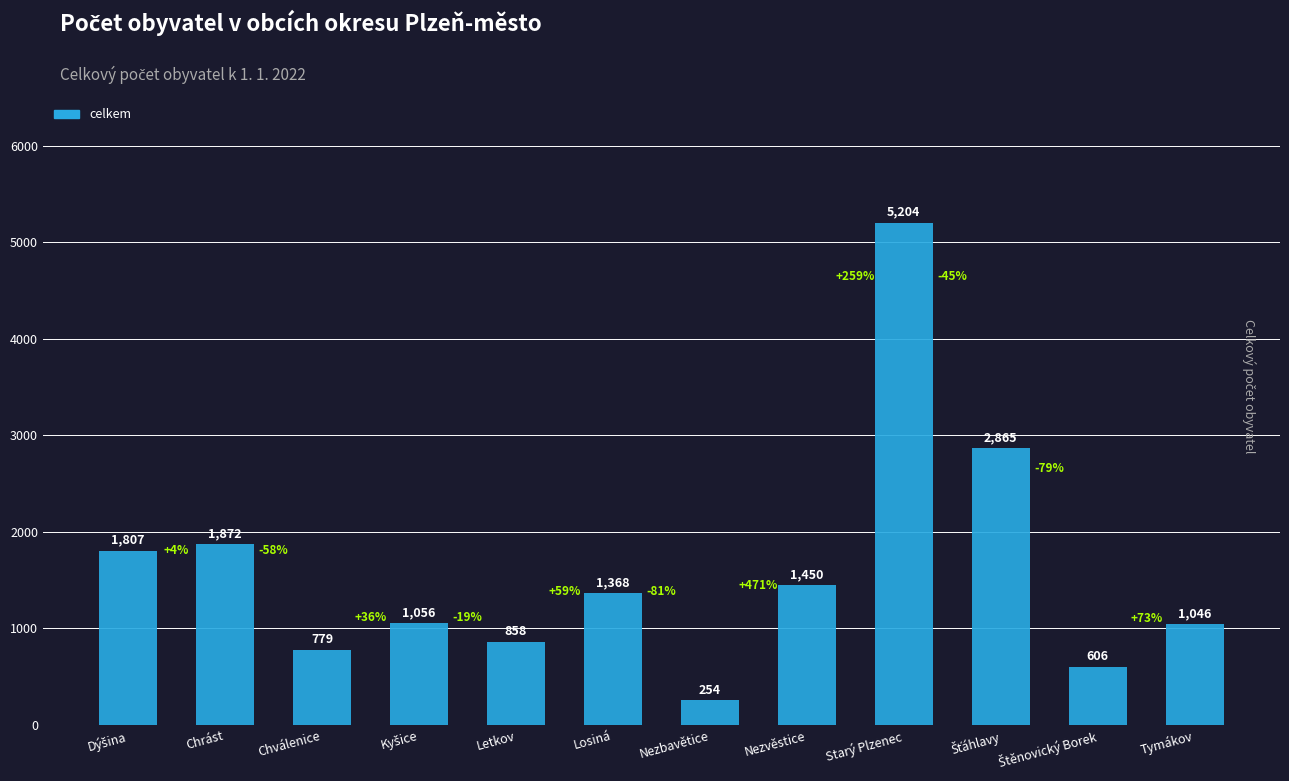

Between Nezvěstice and Chválenice, which is larger?

Nezvěstice